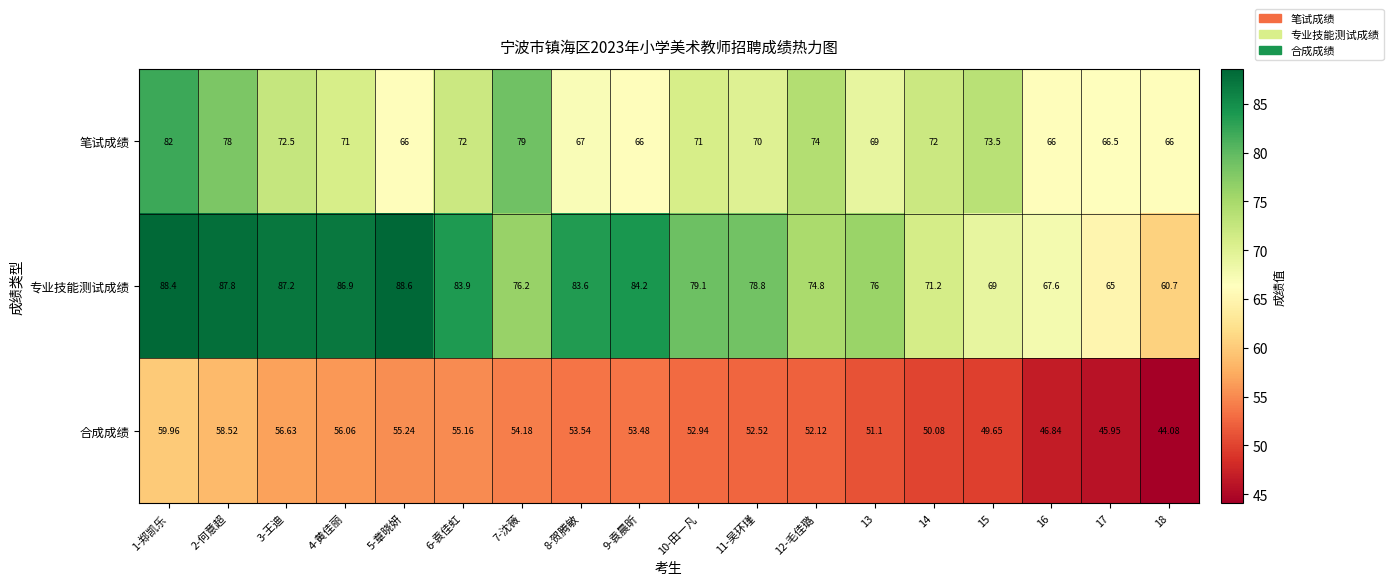

List the series in order of their peak value, highest first.

专业技能测试成绩, 笔试成绩, 合成成绩